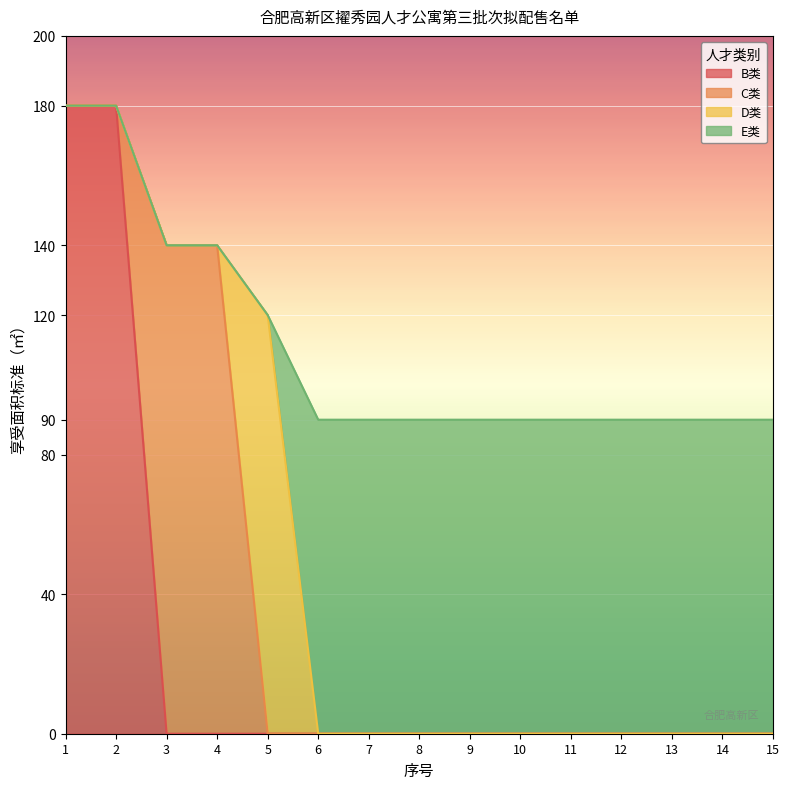

True or false: there are more than 0 points higher than both neighbors.

False